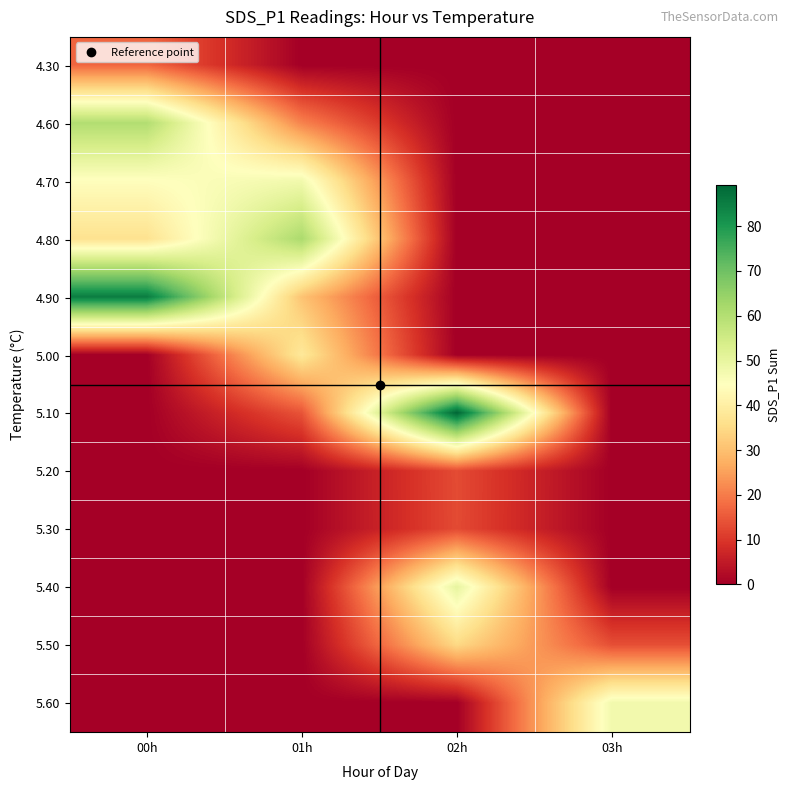

Reading right to left, list all the values displayed in this chart.

4.30: 03h=0.0	02h=0.0	01h=0.0	00h=17.1
4.60: 03h=0.0	02h=0.0	01h=20.9	00h=60.2
4.70: 03h=0.0	02h=0.0	01h=47.7	00h=44.3
4.80: 03h=0.0	02h=0.0	01h=61.4	00h=36.6
4.90: 03h=0.0	02h=0.0	01h=30.7	00h=85.2
5.00: 03h=0.0	02h=0.0	01h=38.3	00h=0.0
5.10: 03h=0.0	02h=89.3	01h=14.3	00h=0.0
5.20: 03h=0.0	02h=13.0	01h=0.0	00h=0.0
5.30: 03h=0.0	02h=12.9	01h=0.0	00h=0.0
5.40: 03h=0.0	02h=50.1	01h=0.0	00h=0.0
5.50: 03h=13.6	02h=34.6	01h=0.0	00h=0.0
5.60: 03h=47.6	02h=0.0	01h=0.0	00h=0.0